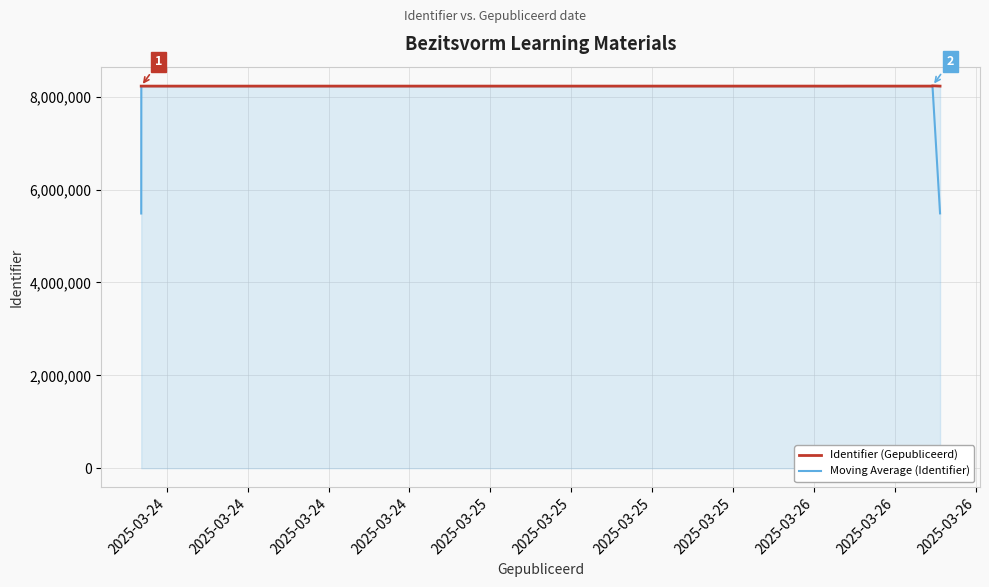

Count the number of categories in the chart.

10